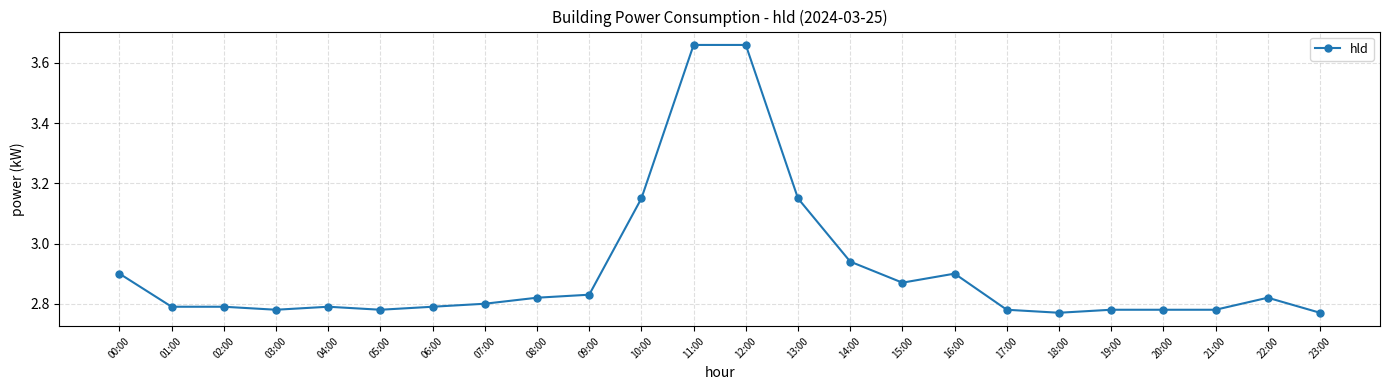

What position from the right is 13:00?

11